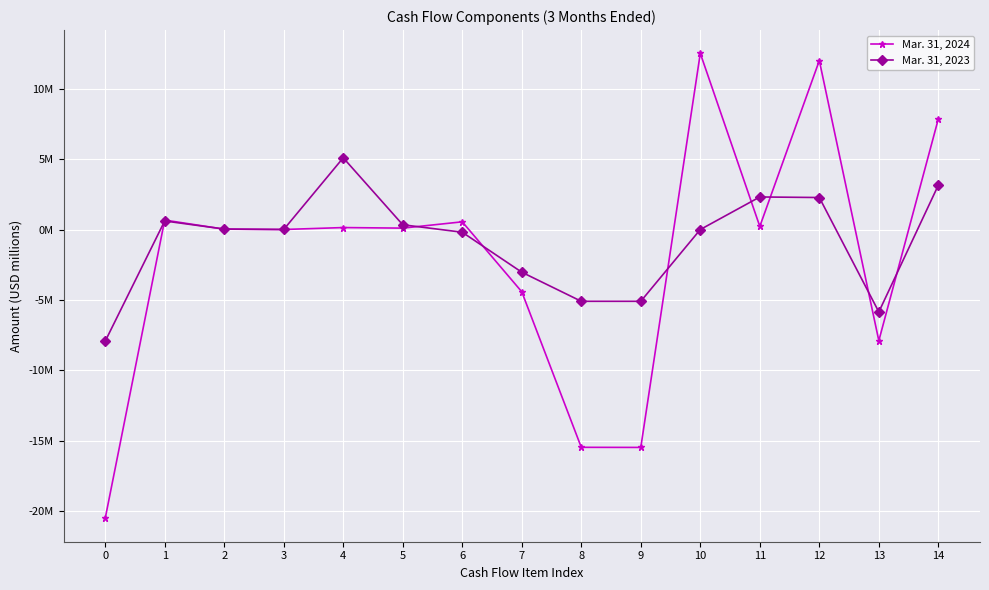

How many times do Mar. 31, 2024 and Mar. 31, 2023 cross each other?

11